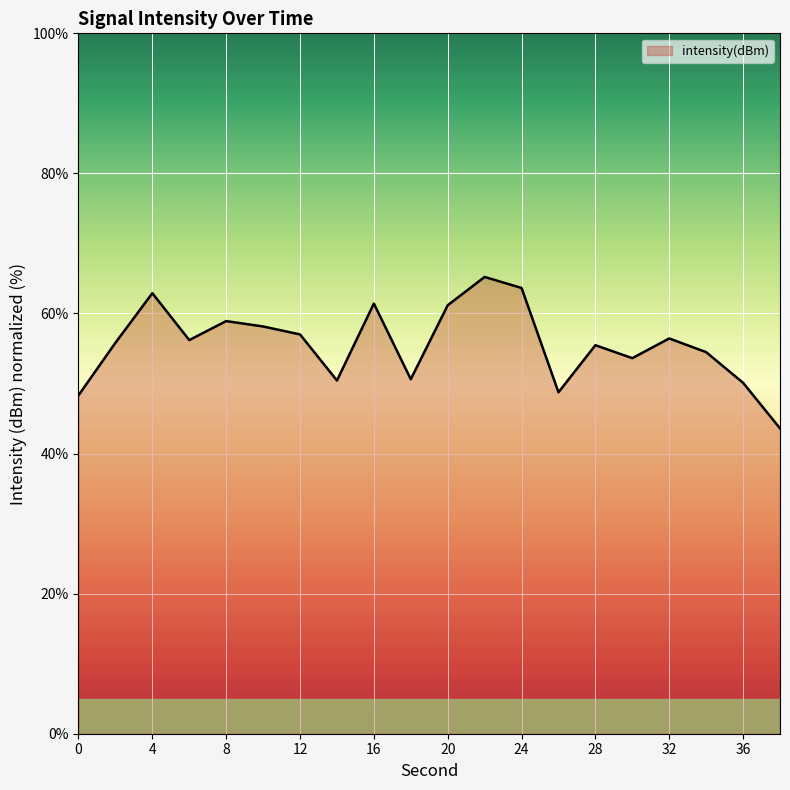

What is the smallest value displayed?

43.6